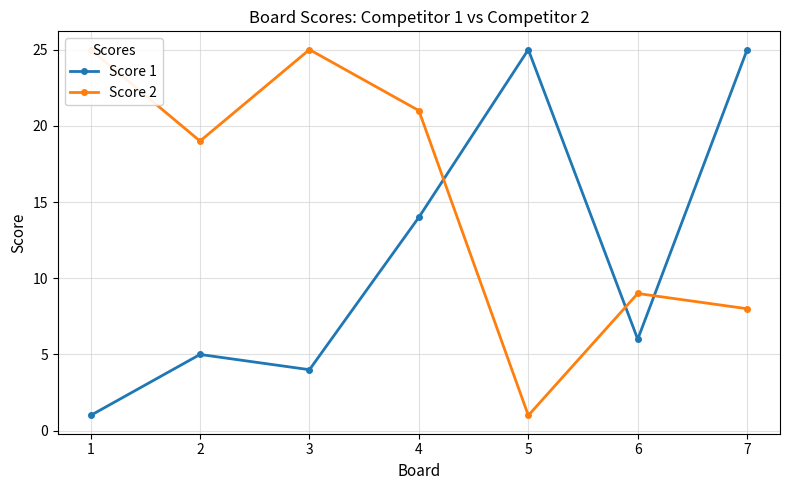

True or false: Score 1 has a value of 9 at 6.

False